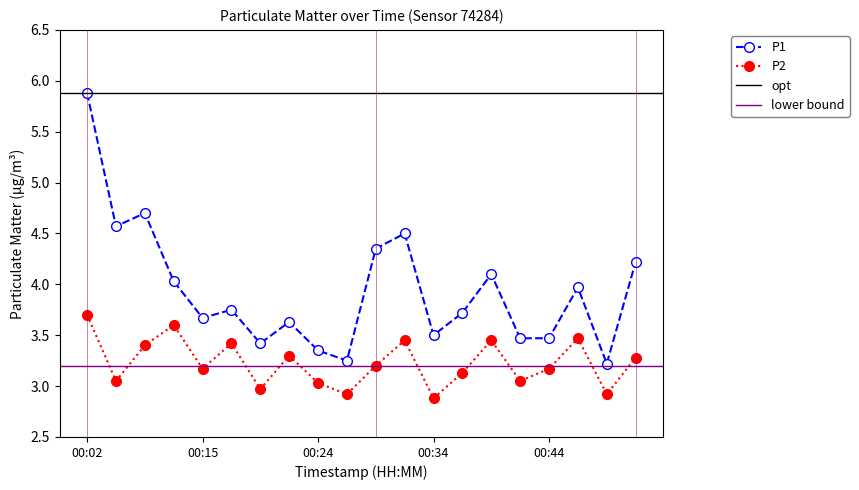

What is the total value across all series at 00:02?

9.6